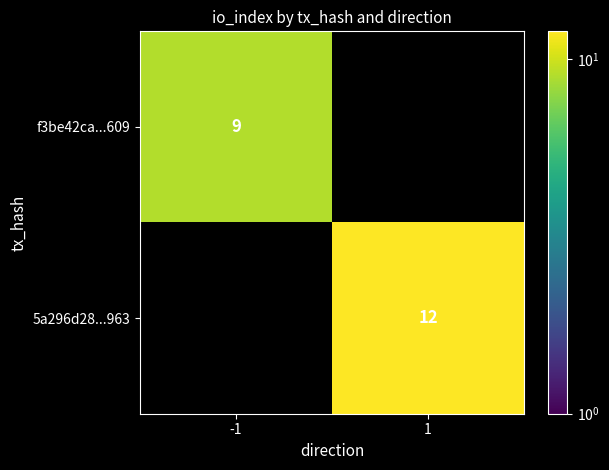

Is the value of 5a296d28...963 at 1 greater than the value of f3be42ca...609 at -1?

Yes